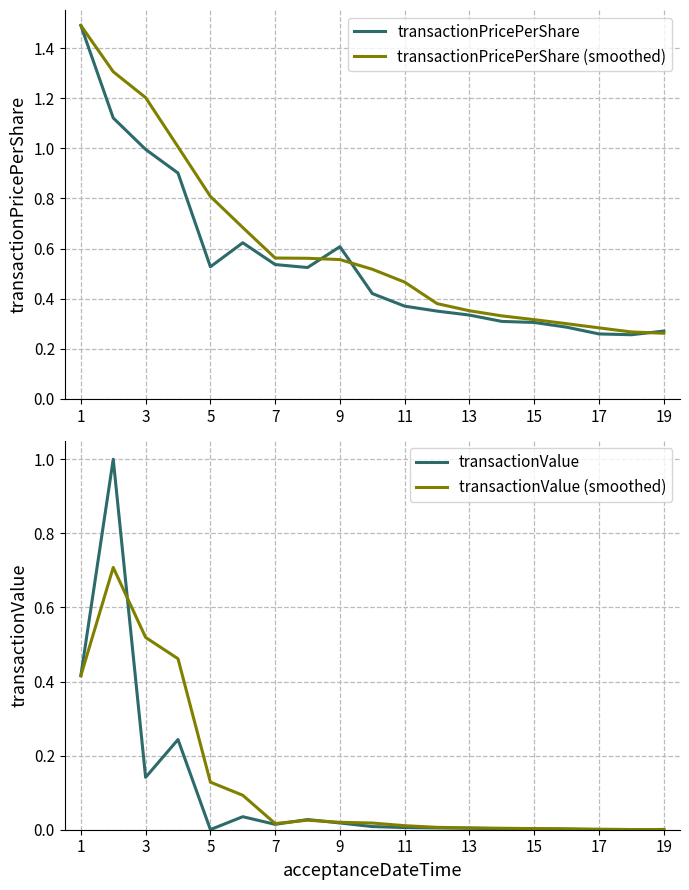

Reading right to left, transcribe all the data shown in this chart.

transactionPricePerShare: 0.3	0.3	0.3	0.3	0.3	0.3	0.3	0.4	0.4	0.4	0.6	0.5	0.5	0.6	0.5	0.9	1.0	1.1	1.5
transactionPricePerShare (smoothed): 0.3	0.3	0.3	0.3	0.3	0.3	0.4	0.4	0.5	0.5	0.6	0.6	0.6	0.7	0.8	1.0	1.2	1.3	1.5
transactionValue: 0.0	0.0	0.0	0.0	0.0	0.0	0.0	0.0	0.0	0.0	0.0	0.0	0.0	0.0	0.0	0.2	0.1	1.0	0.4
transactionValue (smoothed): 0.0	0.0	0.0	0.0	0.0	0.0	0.0	0.0	0.0	0.0	0.0	0.0	0.0	0.1	0.1	0.5	0.5	0.7	0.4